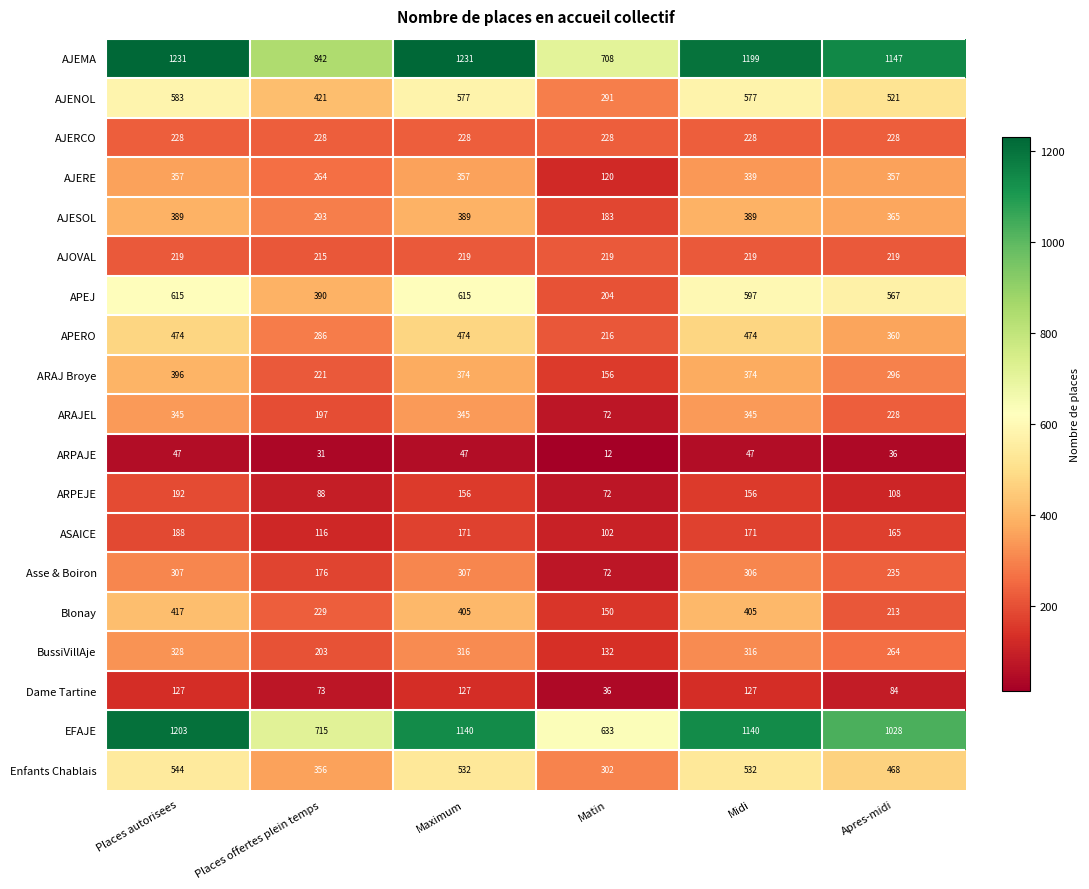

Count the number of categories in the chart.

6